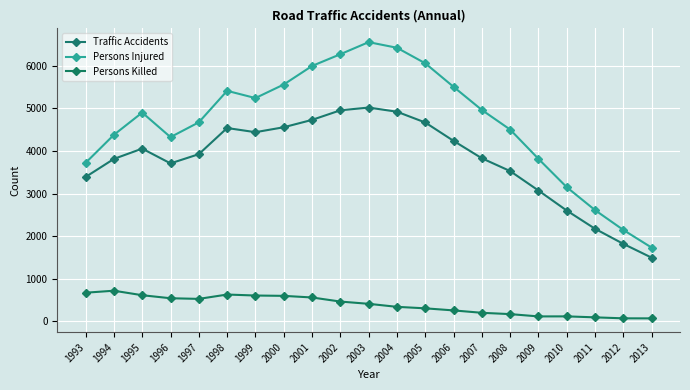

At which category does Traffic Accidents reach its first local peak?

1995